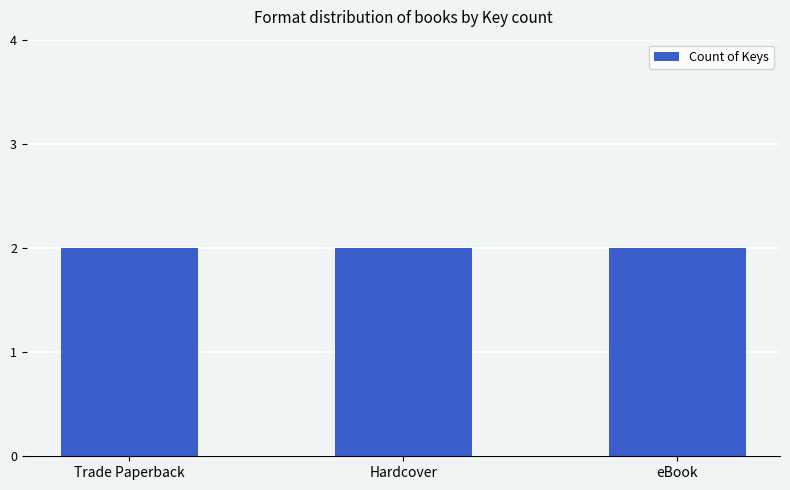

The chart shows a value of 10705369 at eBook. True or false?

False